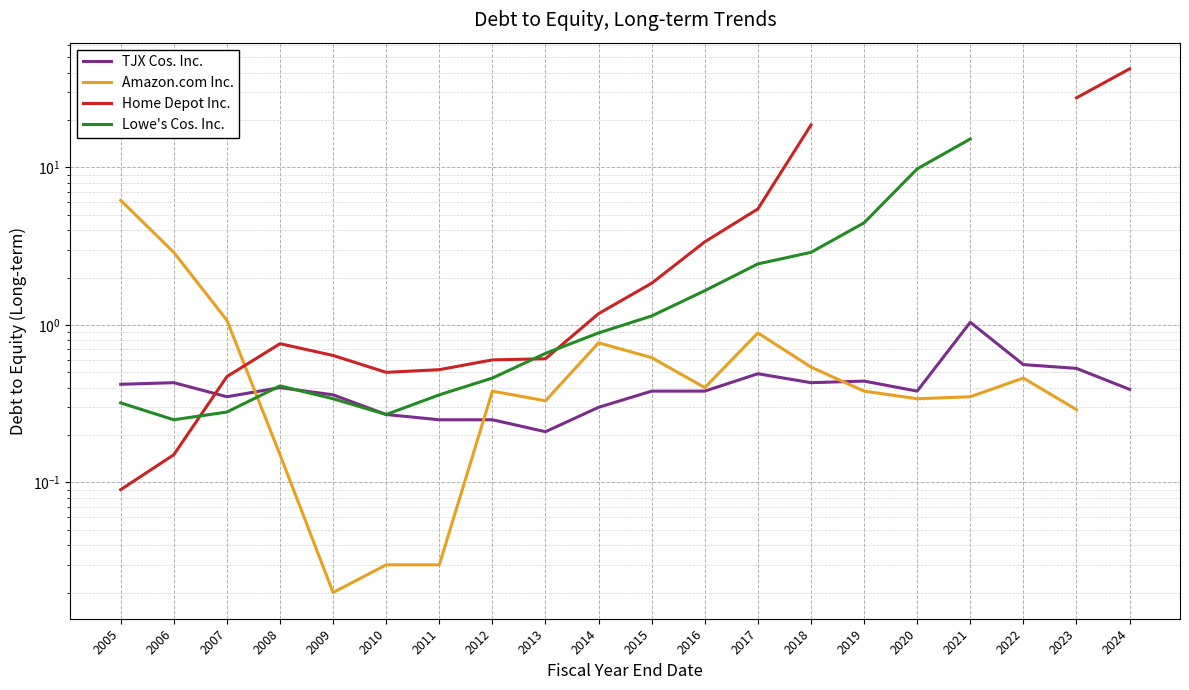

Where does the Home Depot Inc. series first go above 1?

2014